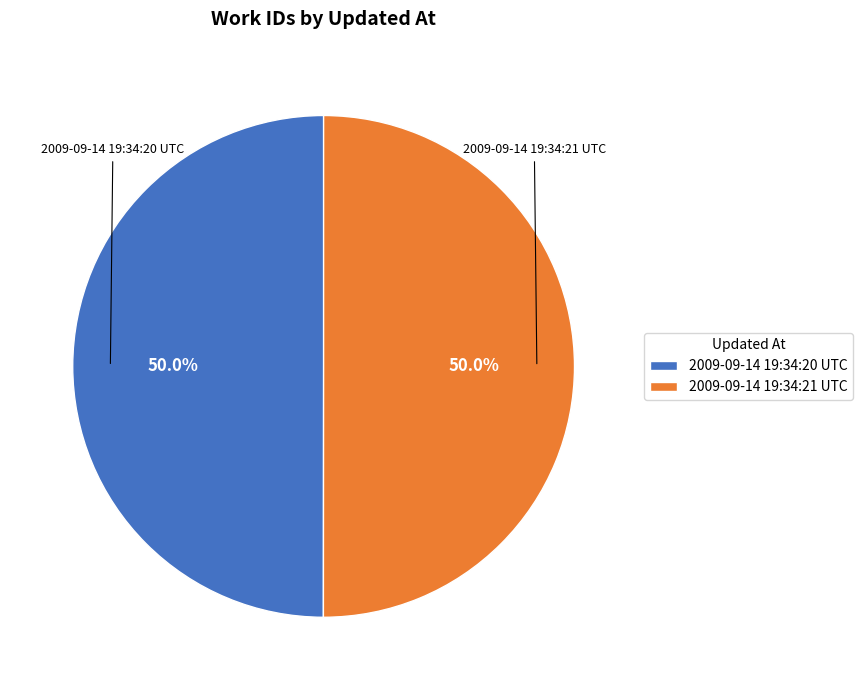

The 2009-09-14 19:34:20 UTC slice represents 50% of the pie. True or false?

True